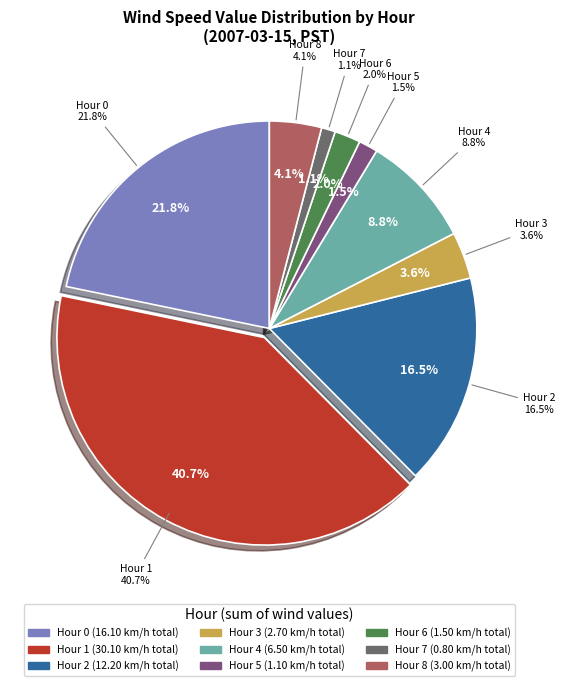

Is there any slice that represents more than half of the pie?

No